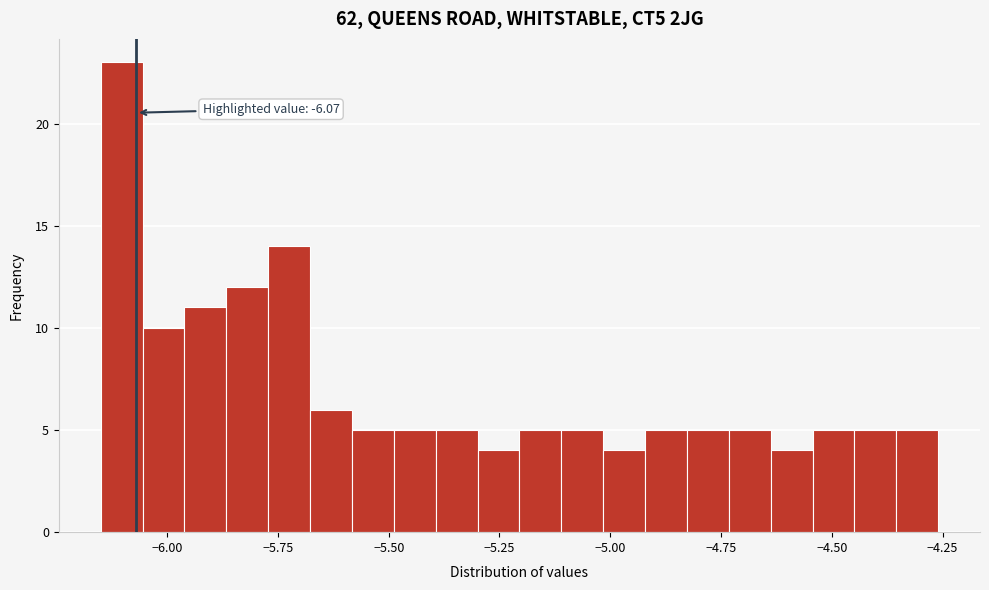

Read against the x-axis, roughly where is the centre of the tallest bar?

-6.10